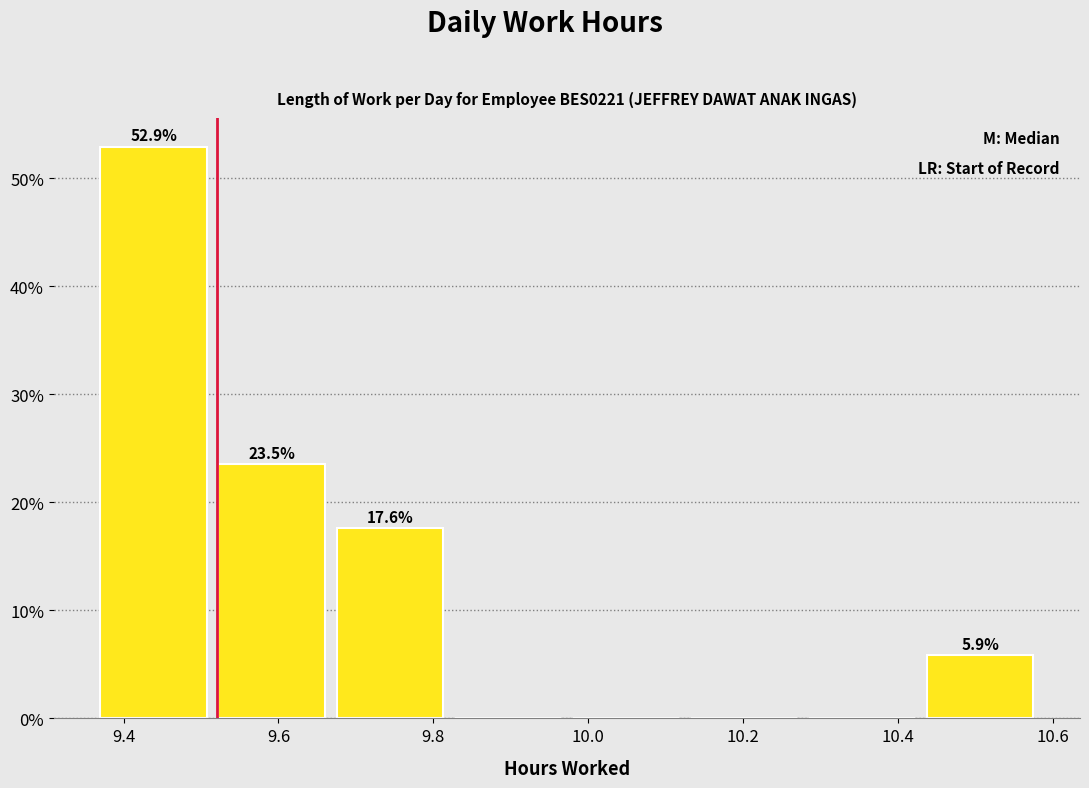

Over which range of the x-axis is the bar tallest?

9.38 to 9.52